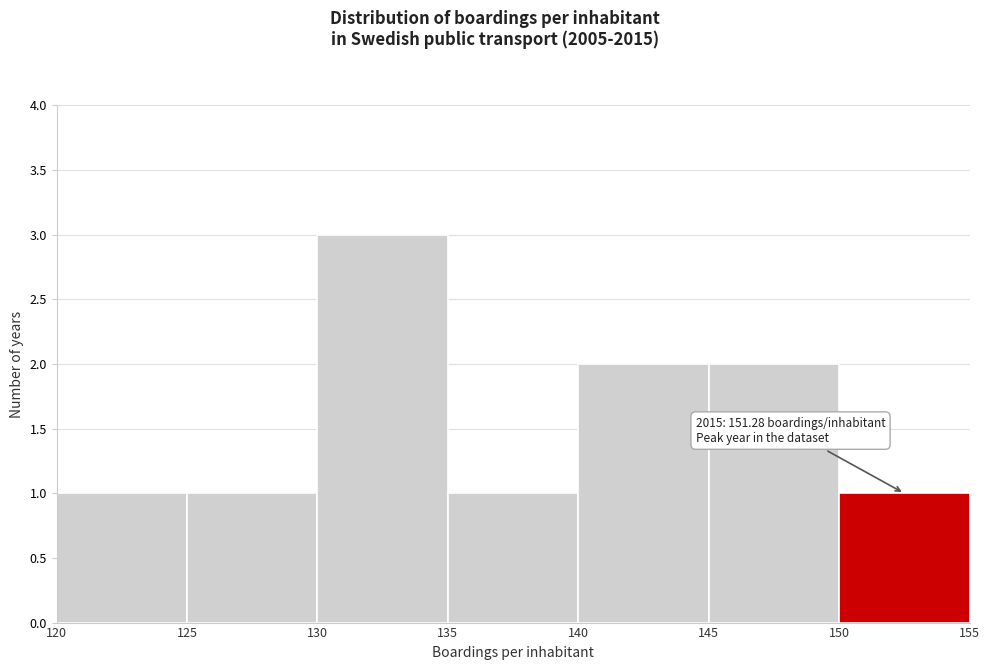

Over which range of the x-axis is the bar tallest?

130 to 135